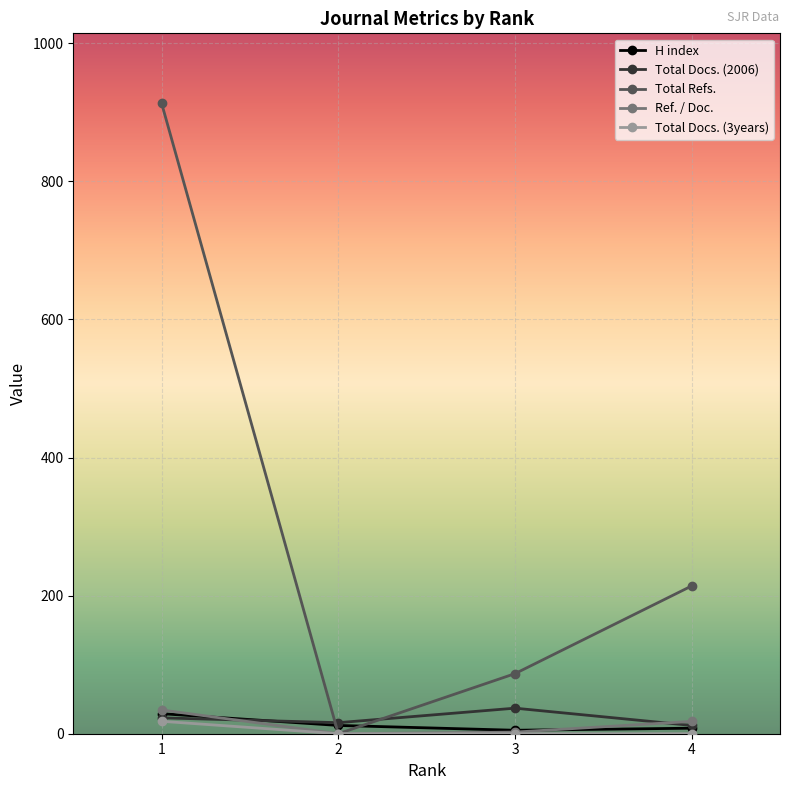

Between 1 and 4, which series saw the biggest shift?

Total Refs.